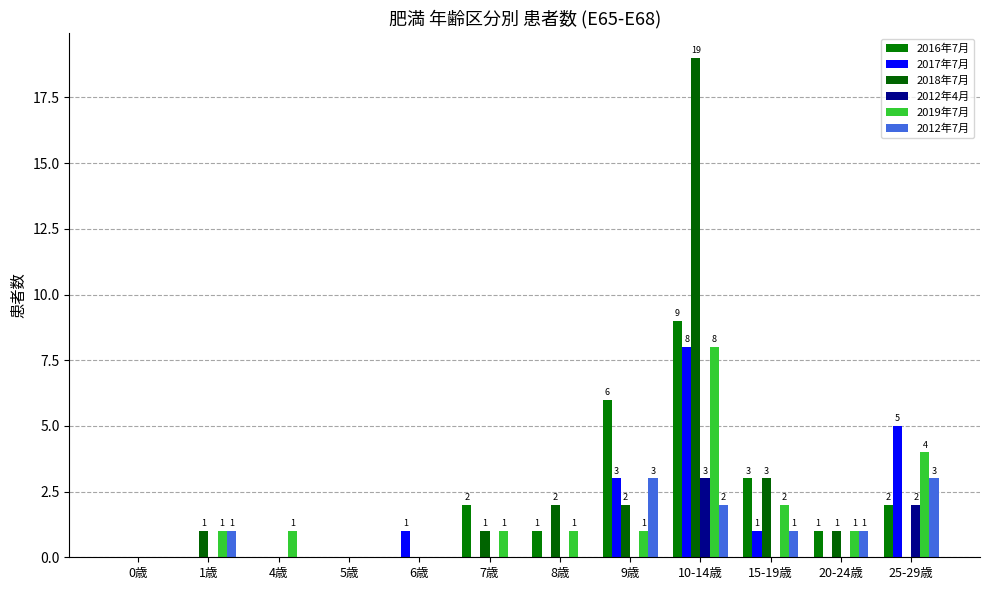

Which series has the largest total across all categories?

2018年7月